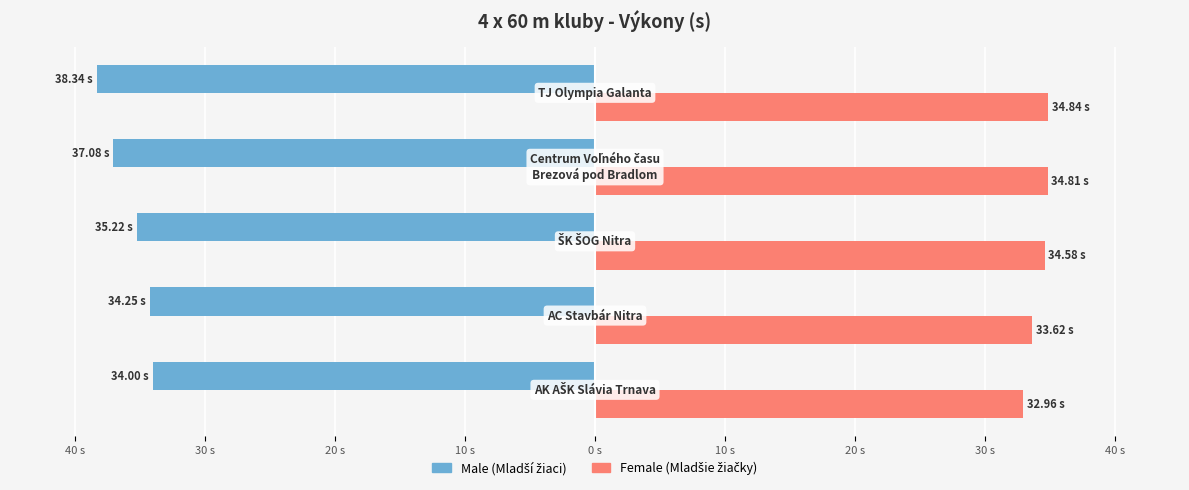

How many distinct data groups are displayed?

2